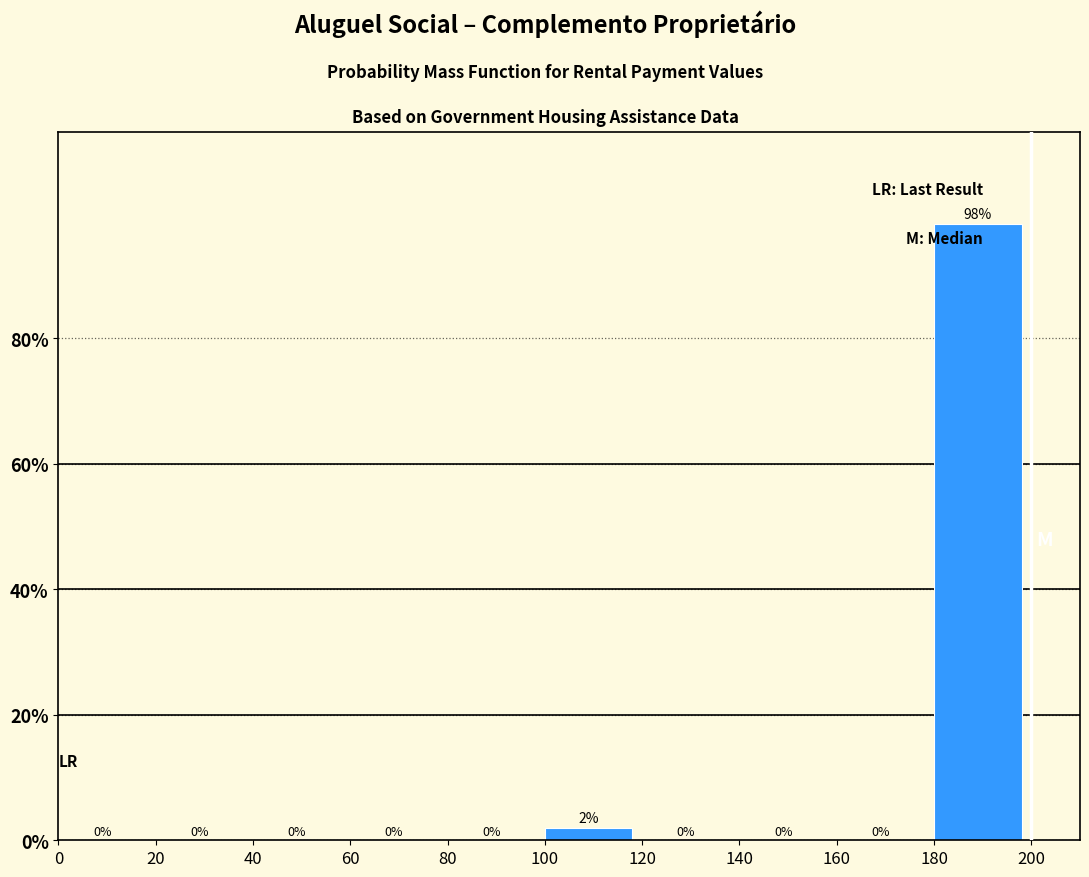

Which range on the x-axis has the tallest bar?

180 to 200